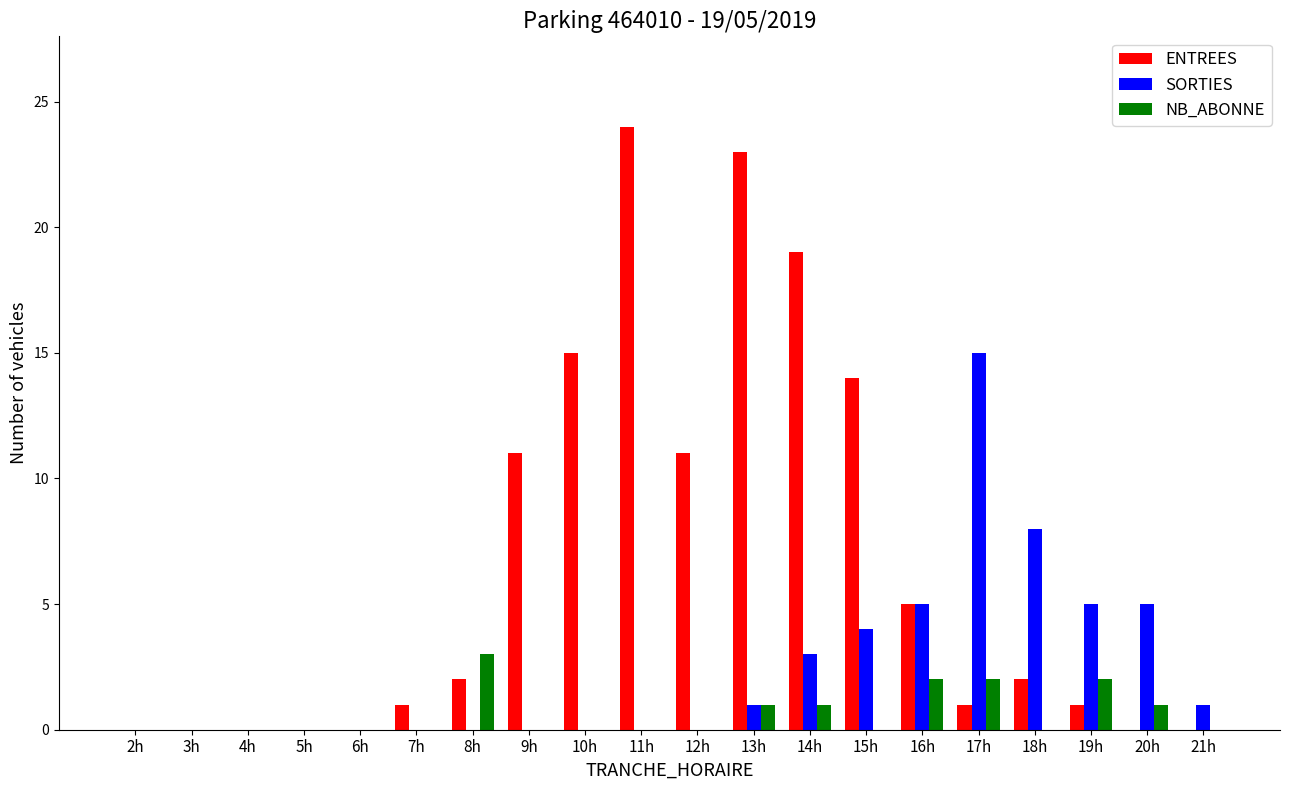

Count the number of categories in the chart.

20